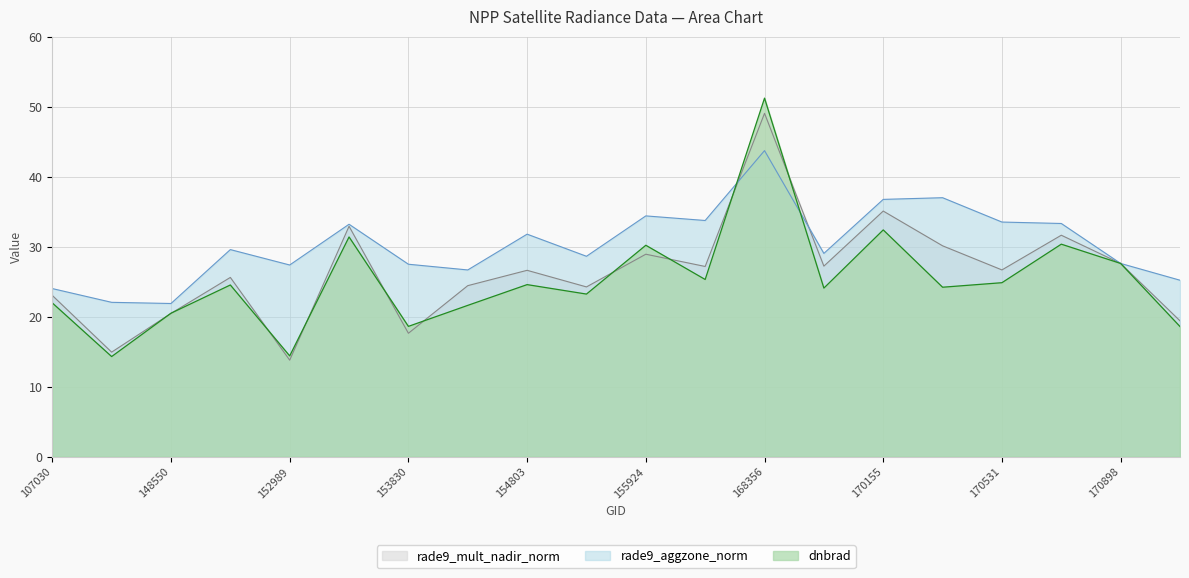

Between which two adjacent categories do dnbrad and rade9_aggzone_norm first intersect?

158194 and 168356